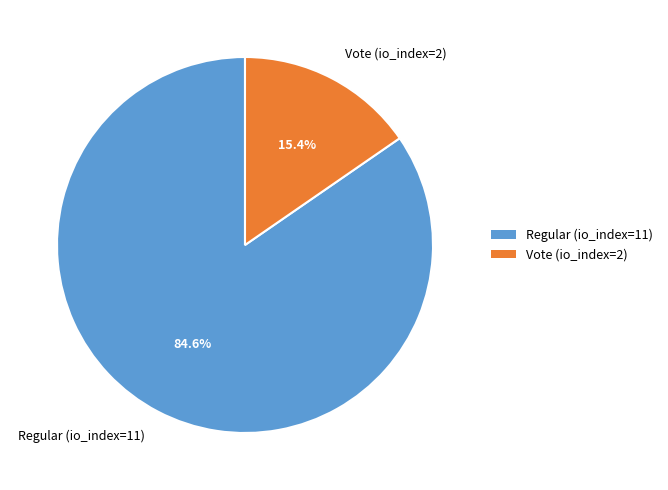

Count the number of slices in the pie.

2